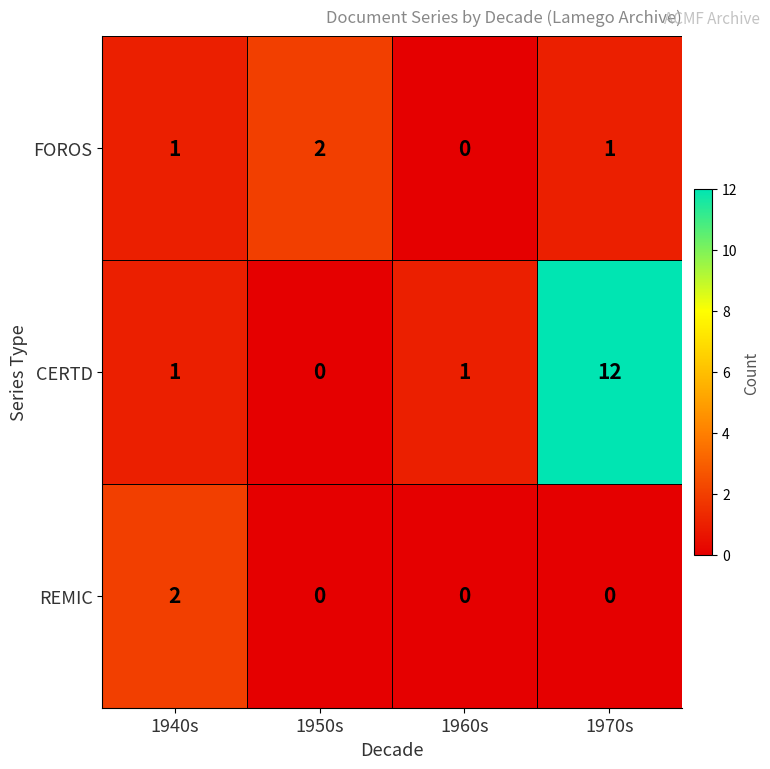

Reading left to right, what are all the values shown in this chart?

FOROS: 1	2	0	1
CERTD: 1	0	1	12
REMIC: 2	0	0	0